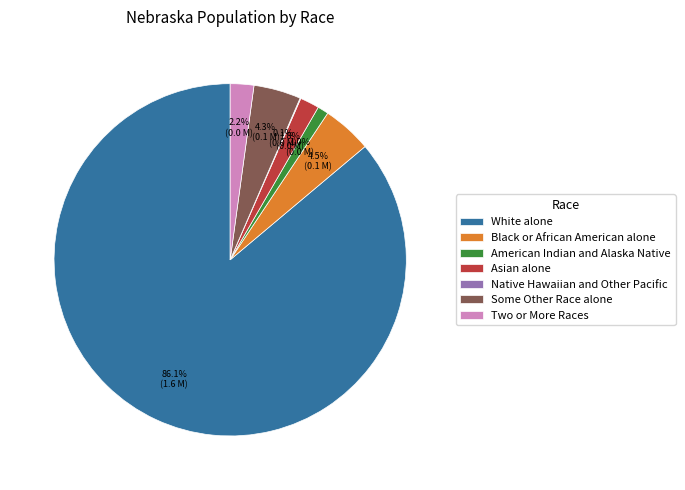

Approximately how many times larger is the value at Asian alone compared to Some Other Race alone?

0.4